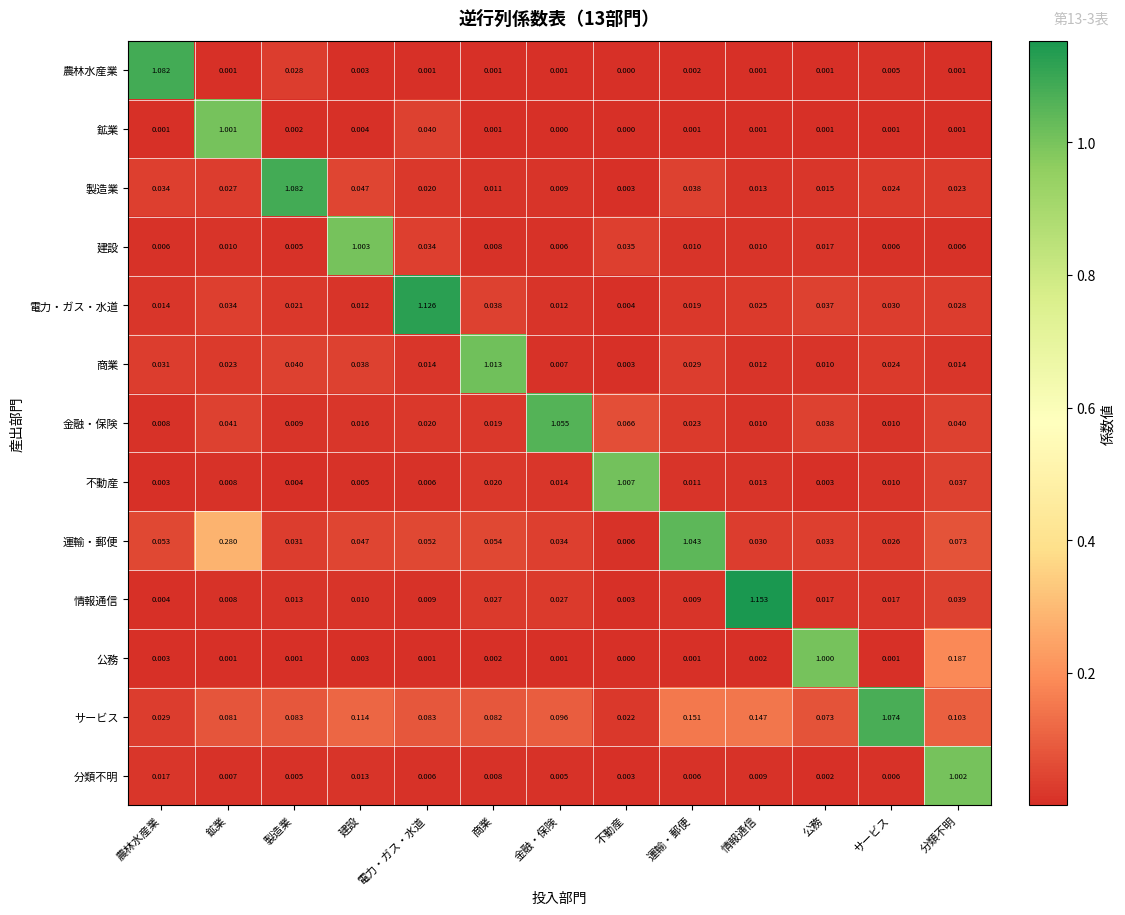

Which label corresponds to the largest value in the chart?

情報通信